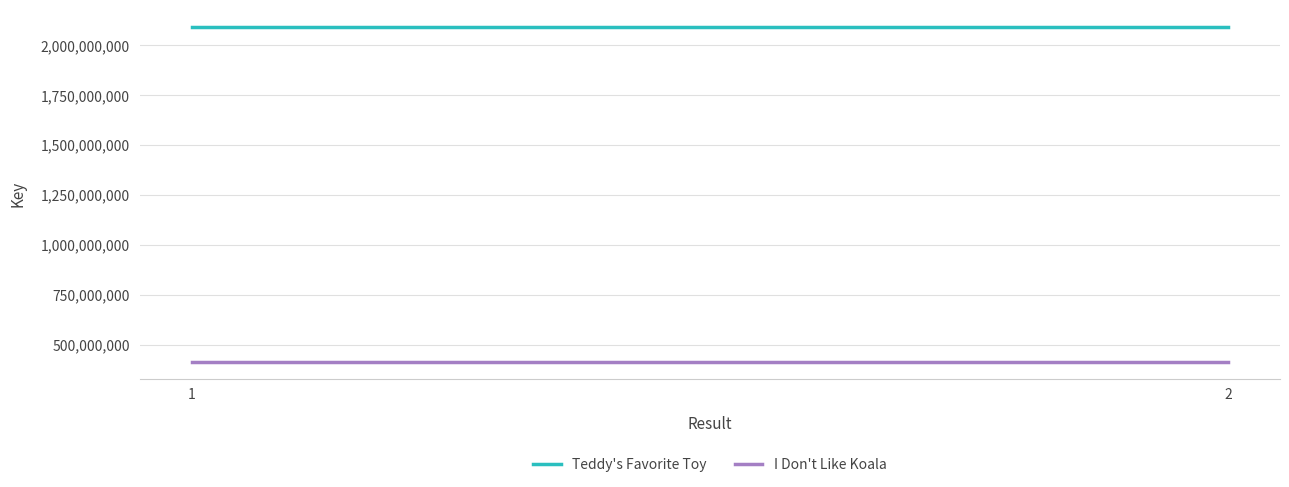

Rank the series by their average value, from highest to lowest.

Teddy's Favorite Toy, I Don't Like Koala